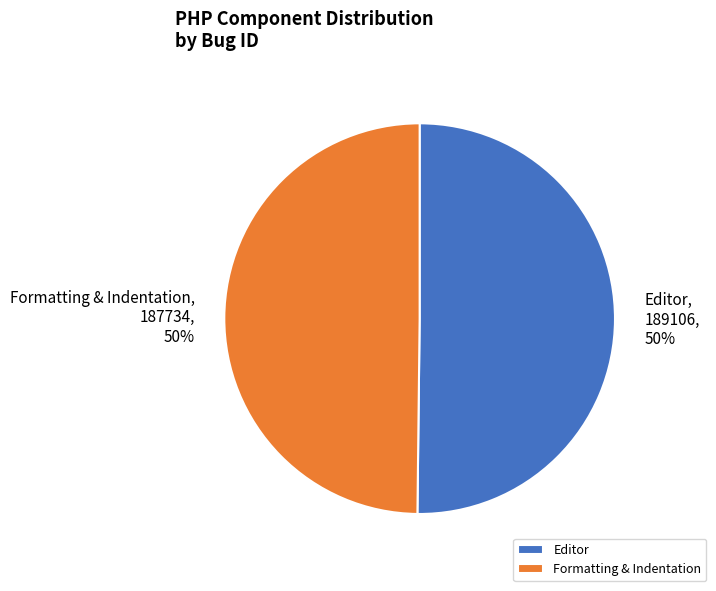

To the nearest percent, what percentage of the pie is Editor?

50%